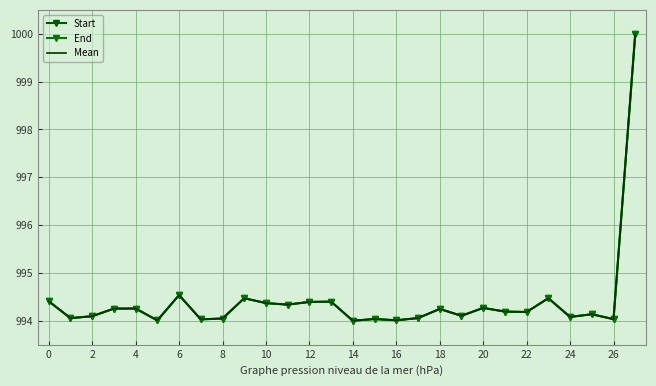

Which series has the widest spread of values?

Start